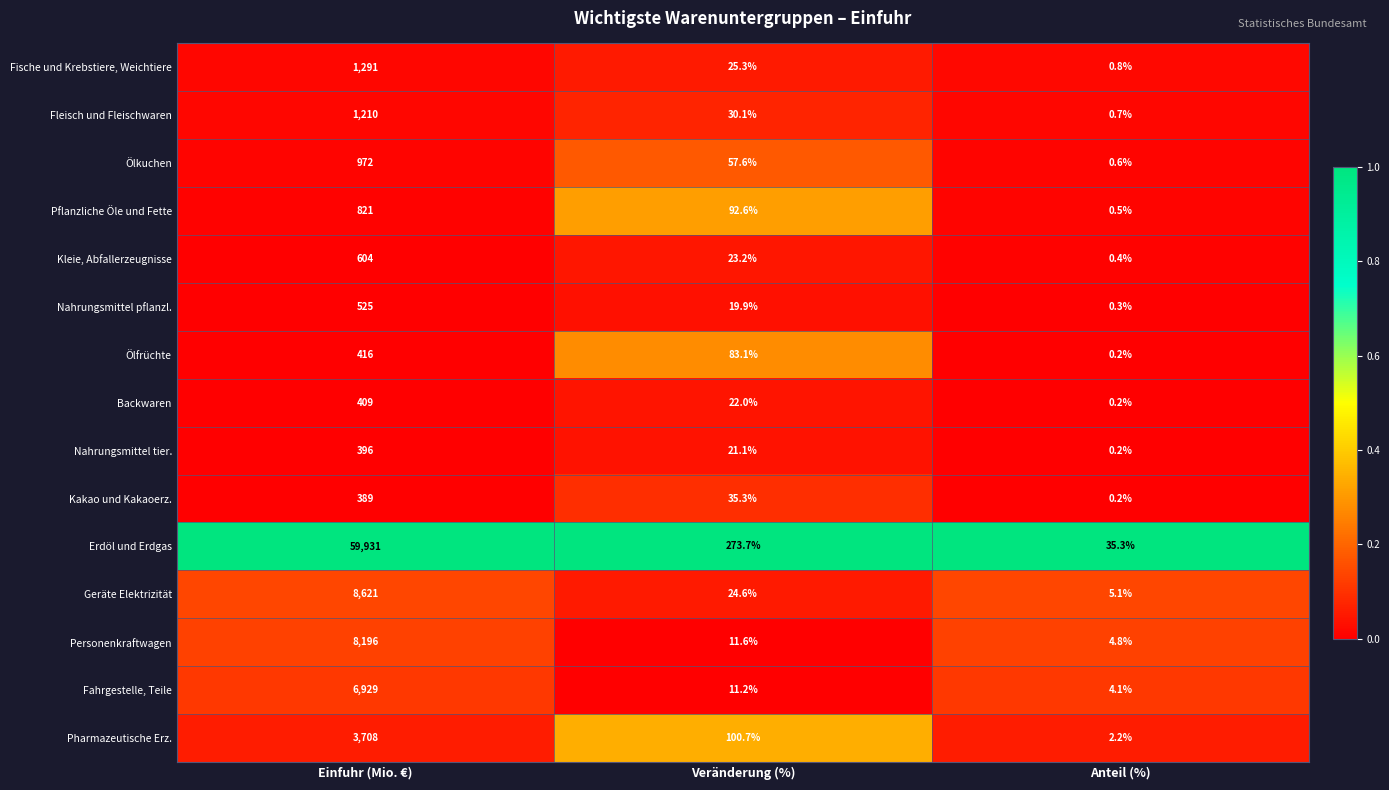

At which label does Fahrgestelle, Teile first exceed 11?

Einfuhr (Mio. €)